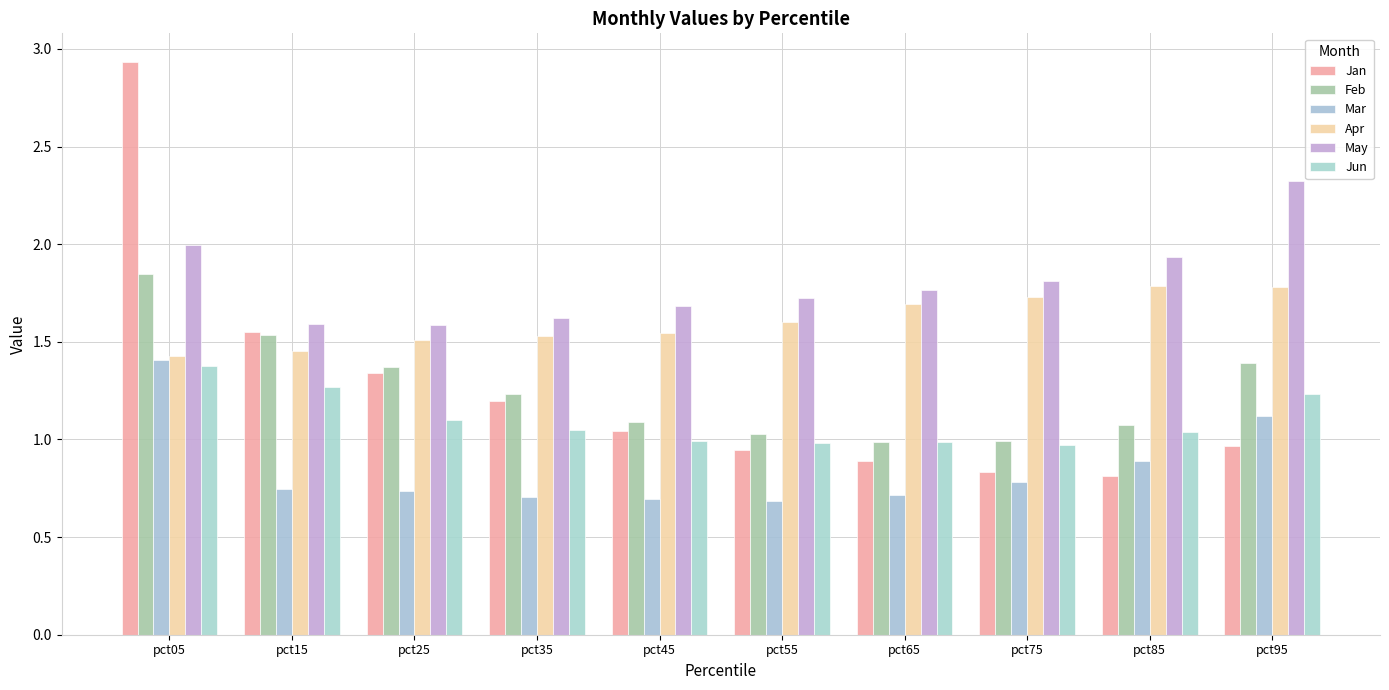

Is it true that Jun equals 0.3 at pct05?

False